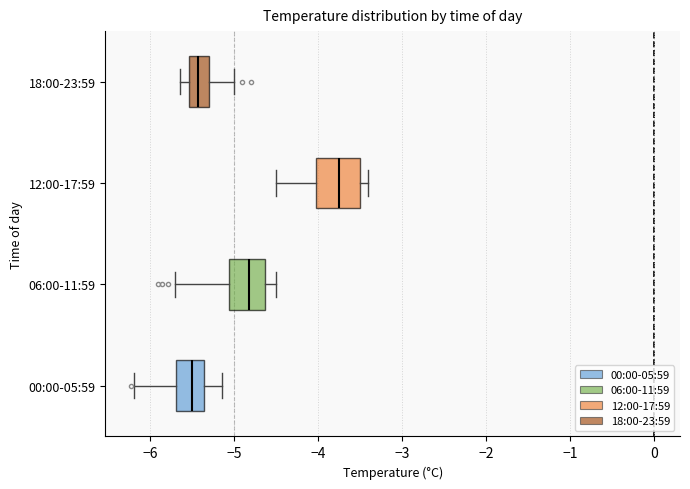

Which box's median line is the furthest to the right?

12:00-17:59